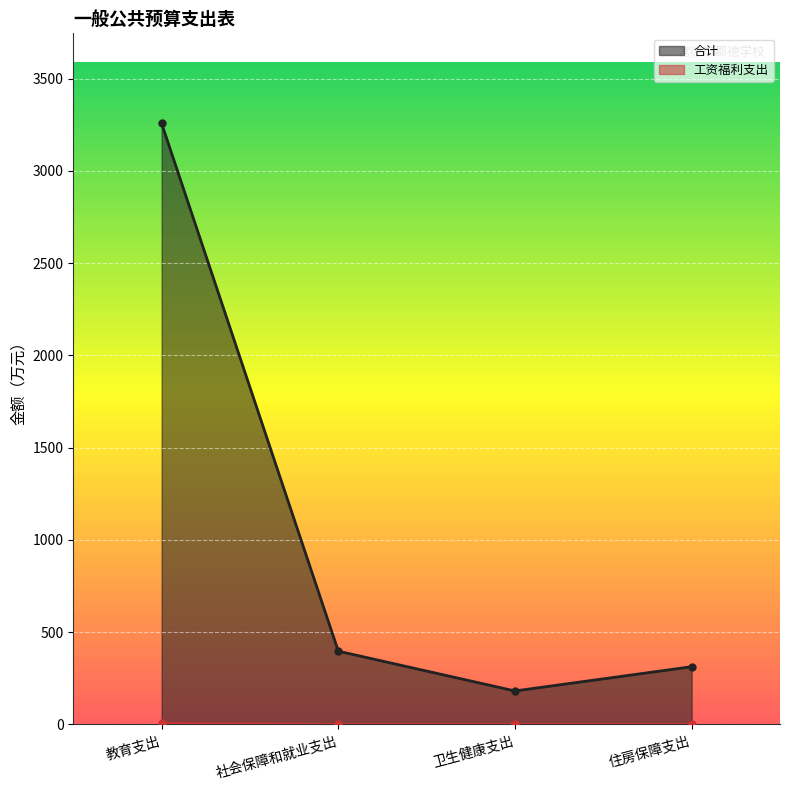

True or false: 工资福利支出 has more than 1 interior local peaks.

False